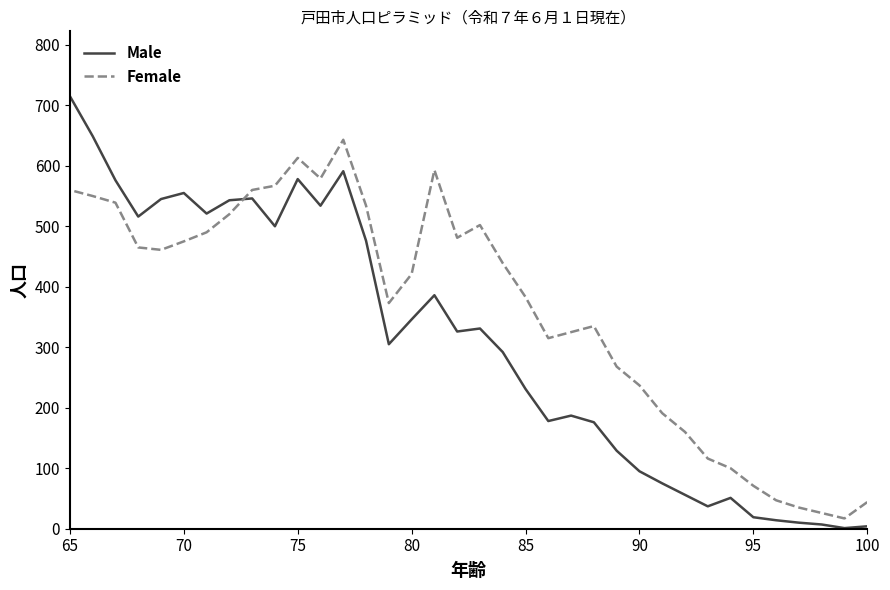

Which series has the largest total across all categories?

Female